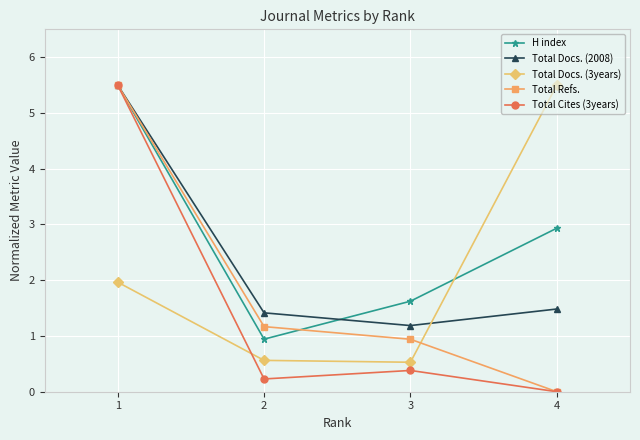

How many values in the Total Refs. series exceed 1?

2